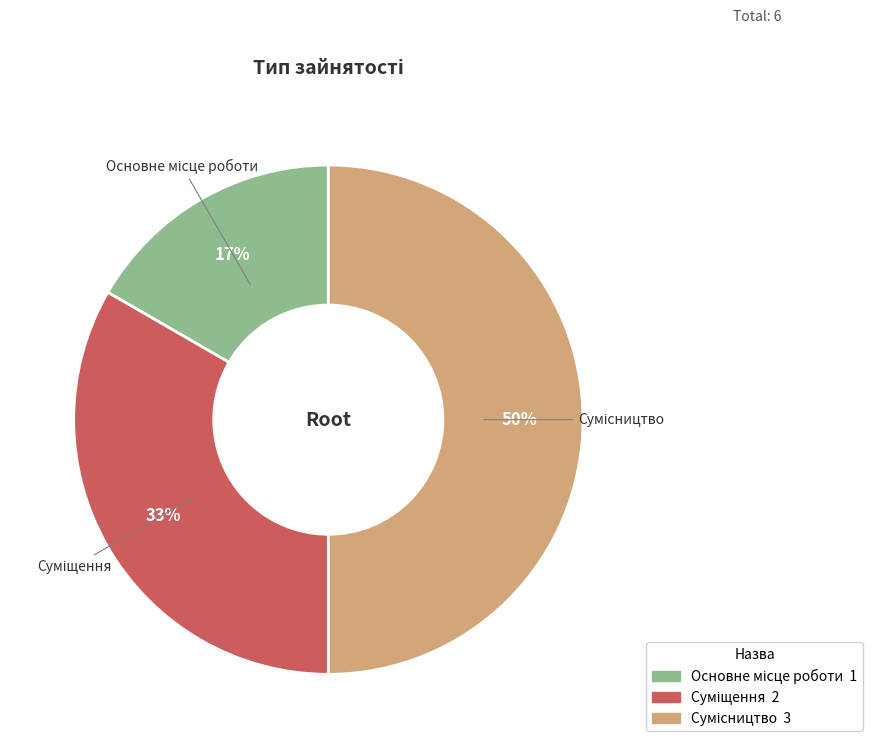

To the nearest percent, what is the average slice percentage?

33%